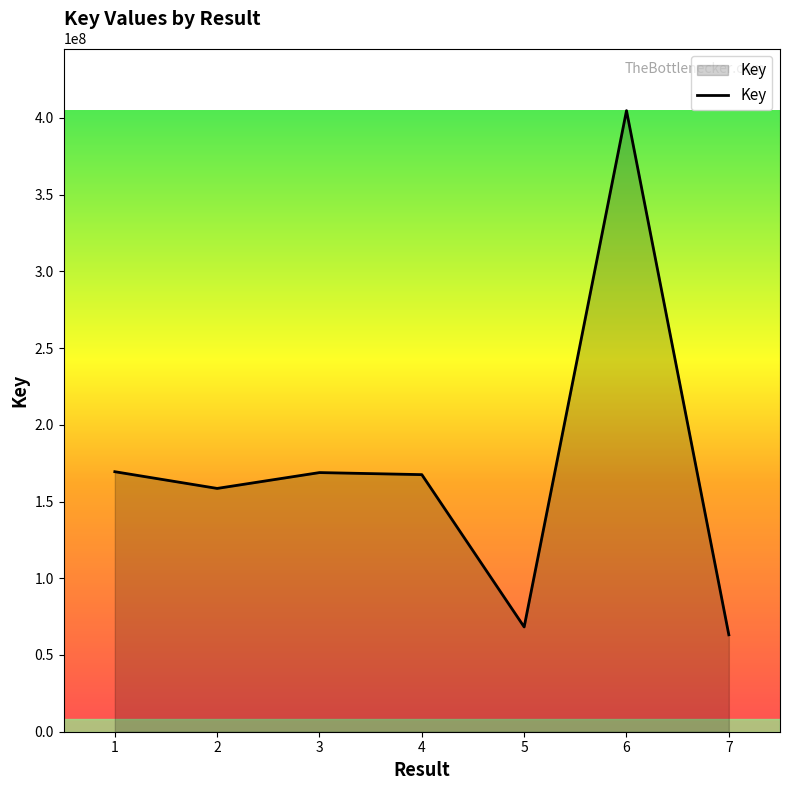

How many distinct data groups are displayed?

1